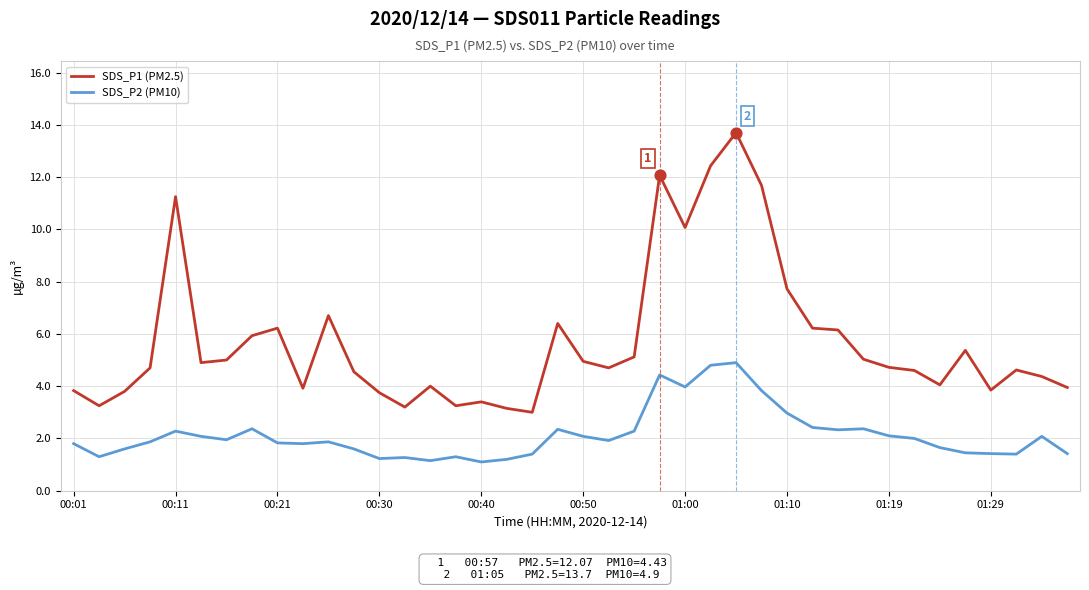

True or false: SDS_P1 (PM2.5) and SDS_P2 (PM10) cross at least once.

False